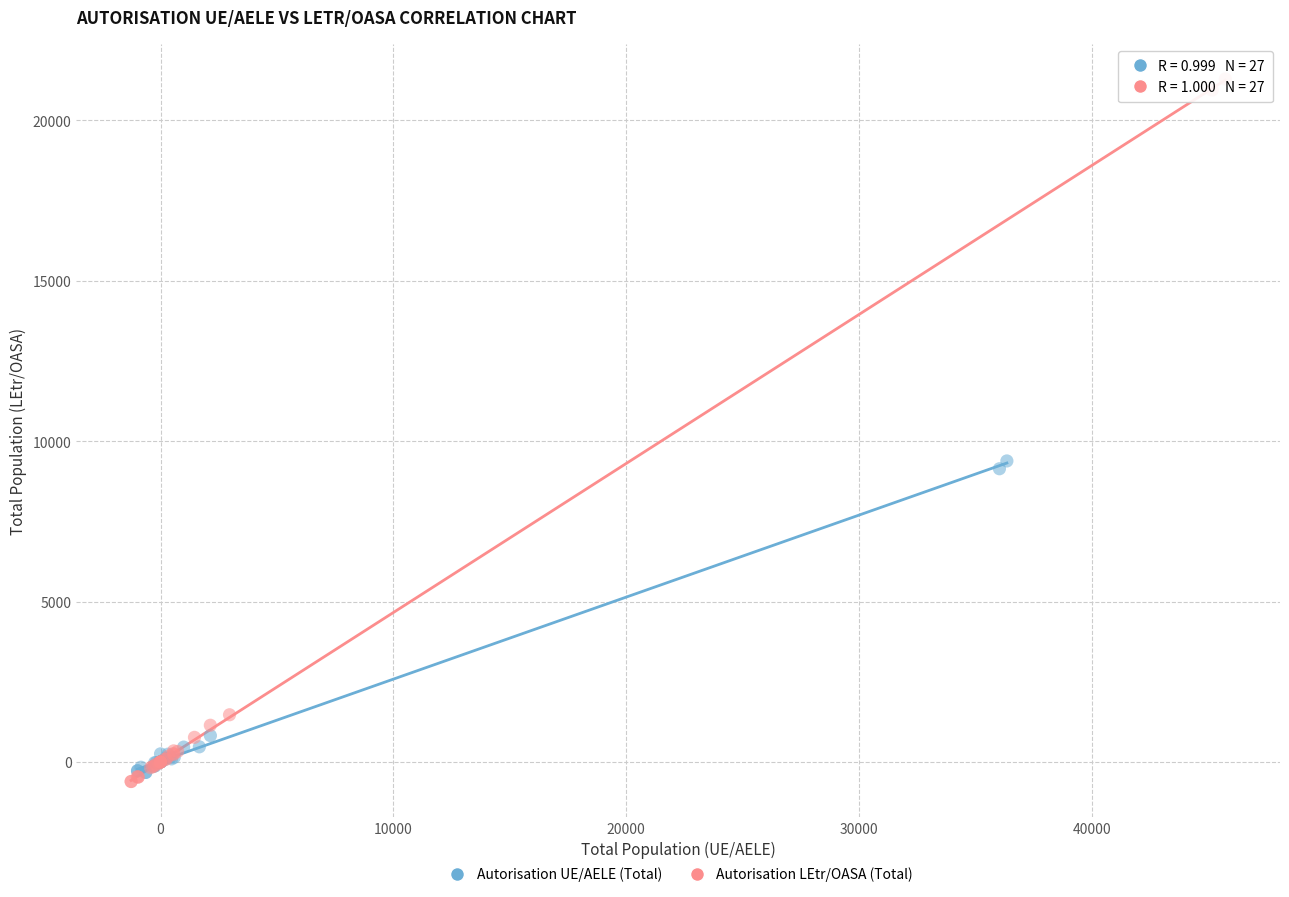

Which series contains the highest Y value?

Autorisation LEtr/OASA (Total)